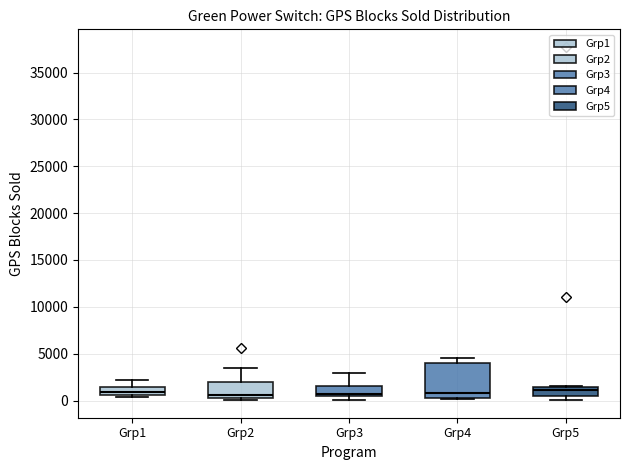

Where is the lower edge of the box for Grp2 on the y-axis? The values are not printed on the chart, so give them approximately, as read against the axis.

500